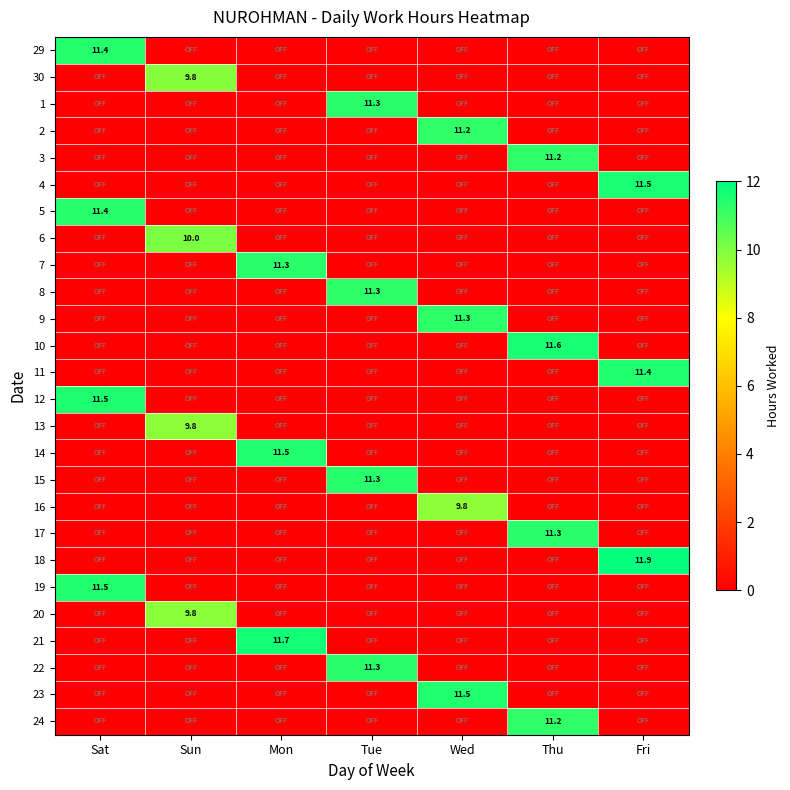

True or false: 11 has a value of 4.5 at Fri.

False